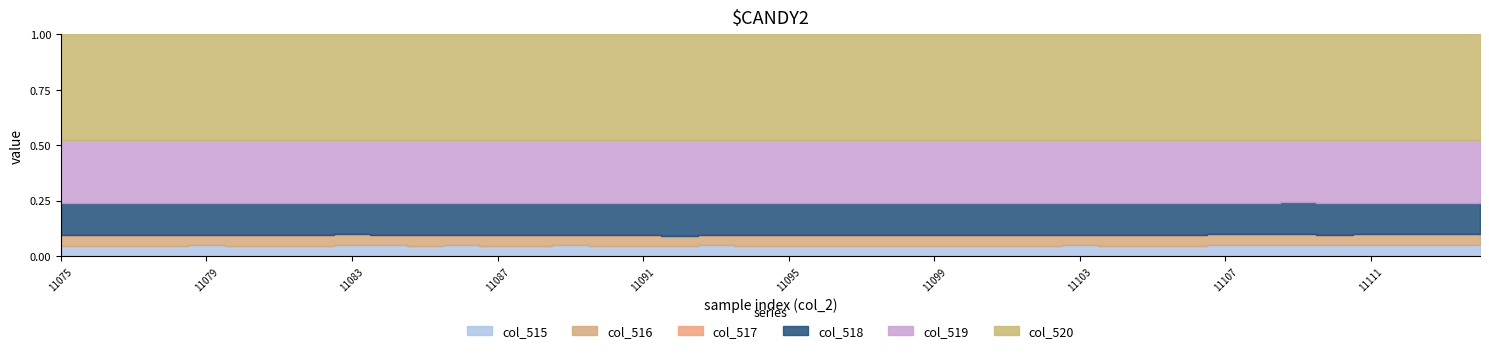

True or false: col_517 and col_520 intersect in this chart.

False